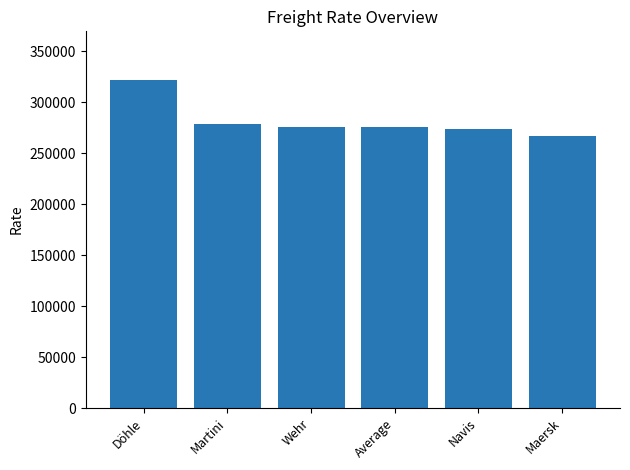

What is the minimum value shown in the chart?

266649